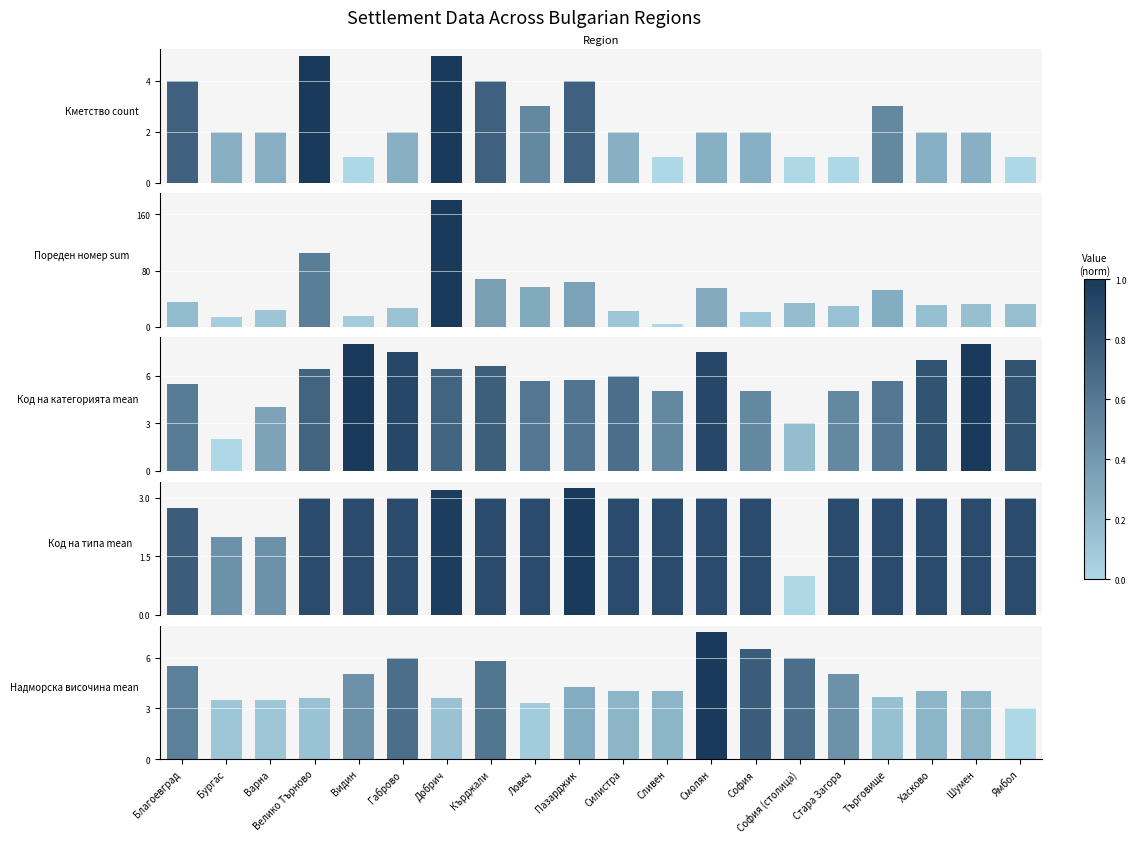

Where does the Код на категорията mean series first go above 6?

Велико Търново